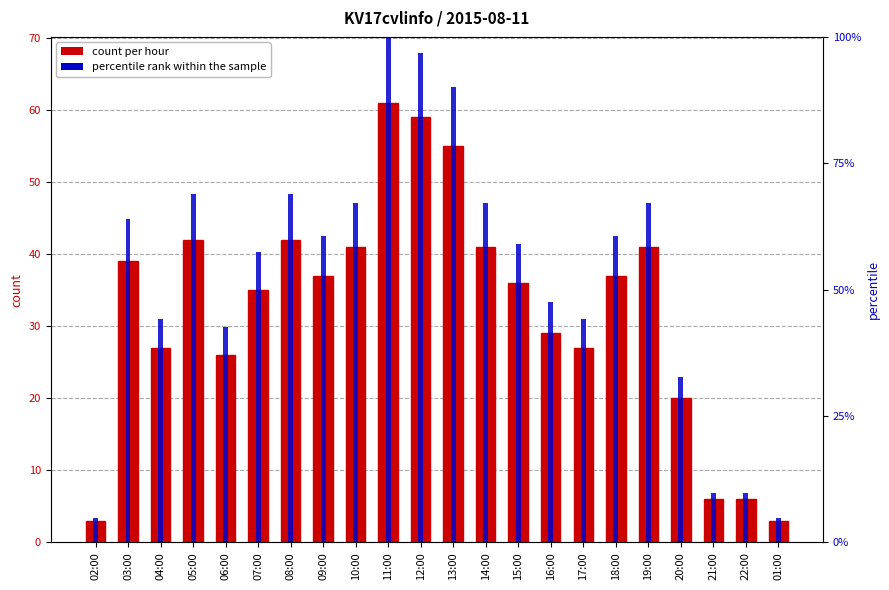

At which category is the sum across all series the highest?

11:00